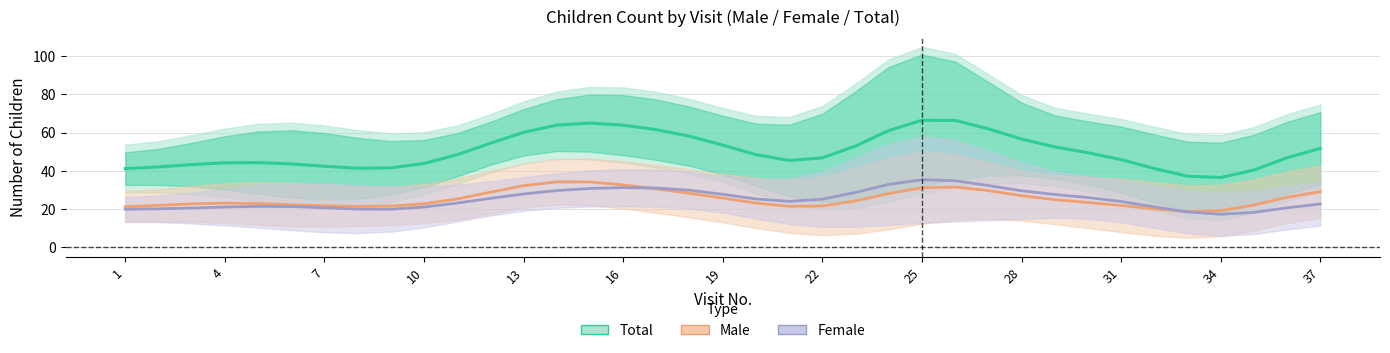

Which series has the widest spread of values?

Total